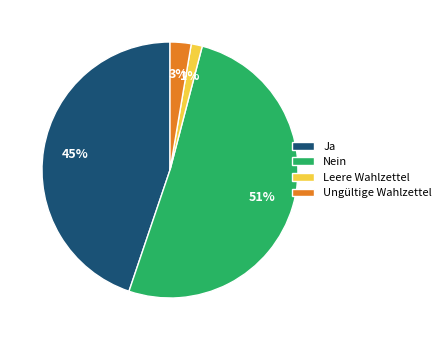

Which category has the smallest portion of the pie?

Leere Wahlzettel